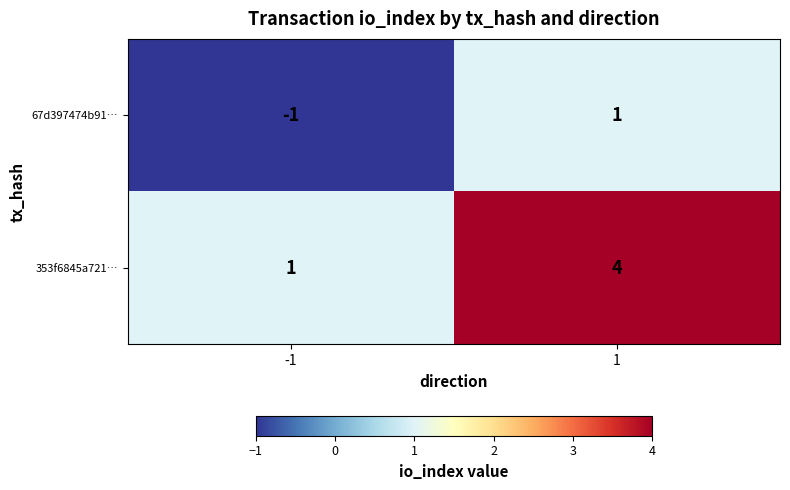

Reading right to left, transcribe all the data shown in this chart.

67d397474b91…: 1=1	-1=-1
353f6845a721…: 1=4	-1=1